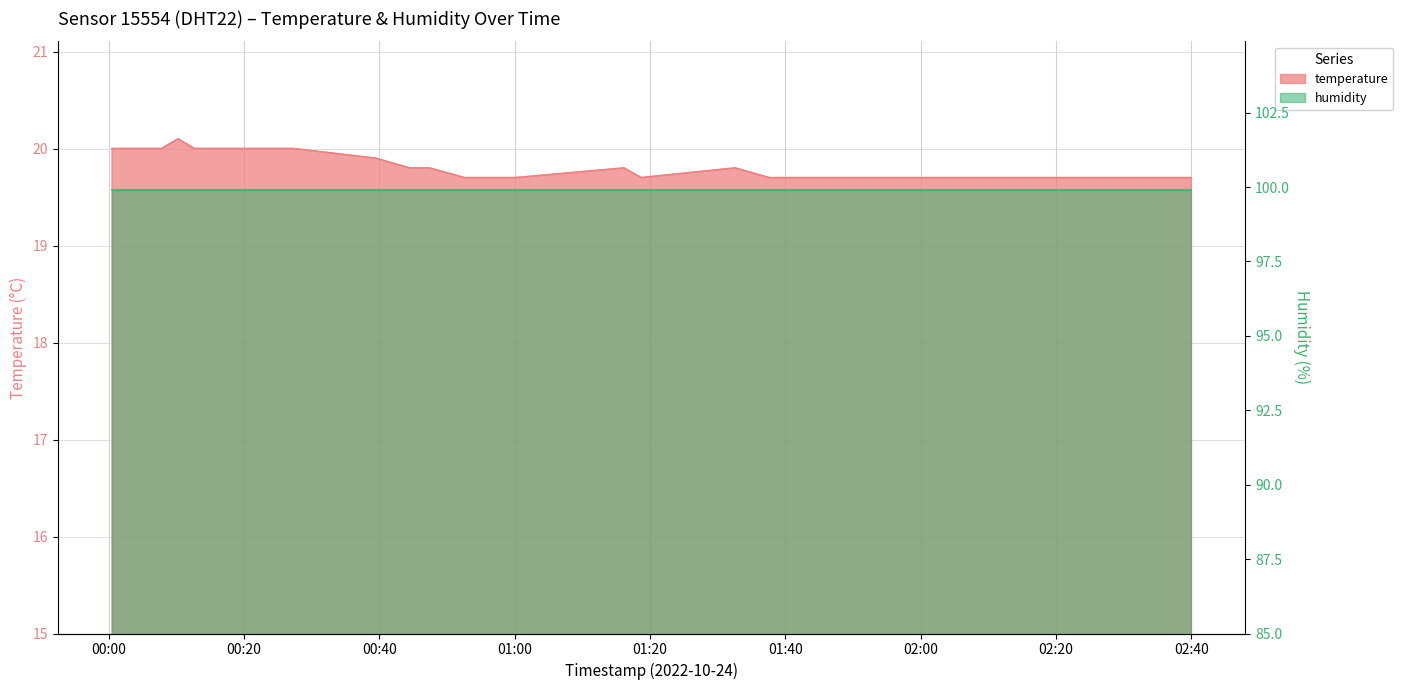

Rank the categories by value from lowest to highest.

2022-10-24T00:52:36, 2022-10-24T00:55:04, 2022-10-24T00:57:39, 2022-10-24T01:00:09, 2022-10-24T01:18:41, 2022-10-24T01:37:38, 2022-10-24T01:40:21, 2022-10-24T01:42:49, 2022-10-24T01:45:22, 2022-10-24T01:47:53, 2022-10-24T01:50:21, 2022-10-24T01:52:48, 2022-10-24T01:55:15, 2022-10-24T01:57:41, 2022-10-24T02:00:10, 2022-10-24T02:05:00, 2022-10-24T02:10:00, 2022-10-24T02:15:00, 2022-10-24T02:20:00, 2022-10-24T02:25:00, 2022-10-24T02:30:00, 2022-10-24T02:35:00, 2022-10-24T02:40:00, 2022-10-24T00:44:28, 2022-10-24T00:47:24, 2022-10-24T01:16:10, 2022-10-24T01:32:35, 2022-10-24T00:39:29, 2022-10-24T00:00:28, 2022-10-24T00:02:54, 2022-10-24T00:05:20, 2022-10-24T00:07:48, 2022-10-24T00:12:39, 2022-10-24T00:15:08, 2022-10-24T00:17:34, 2022-10-24T00:20:00, 2022-10-24T00:22:26, 2022-10-24T00:24:52, 2022-10-24T00:27:18, 2022-10-24T00:10:14